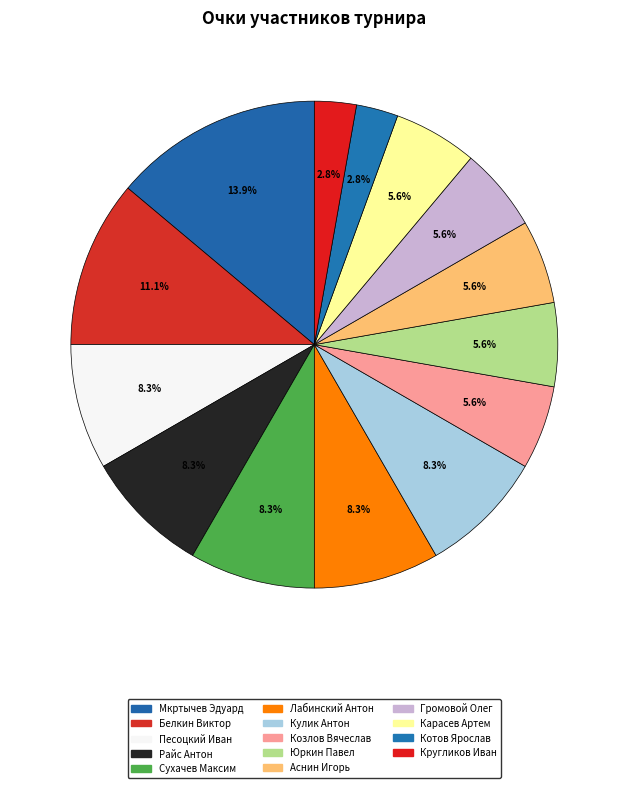

To the nearest percent, what is the difference between the Сухачев Максим and Кругликов Иван slice percentages?

6%